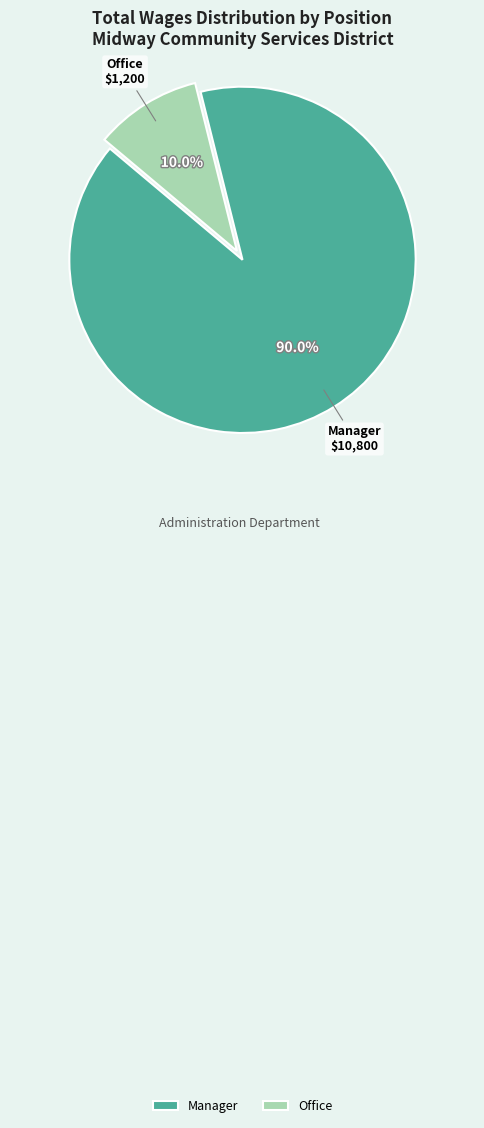

The Manager slice represents 90% of the pie. True or false?

True